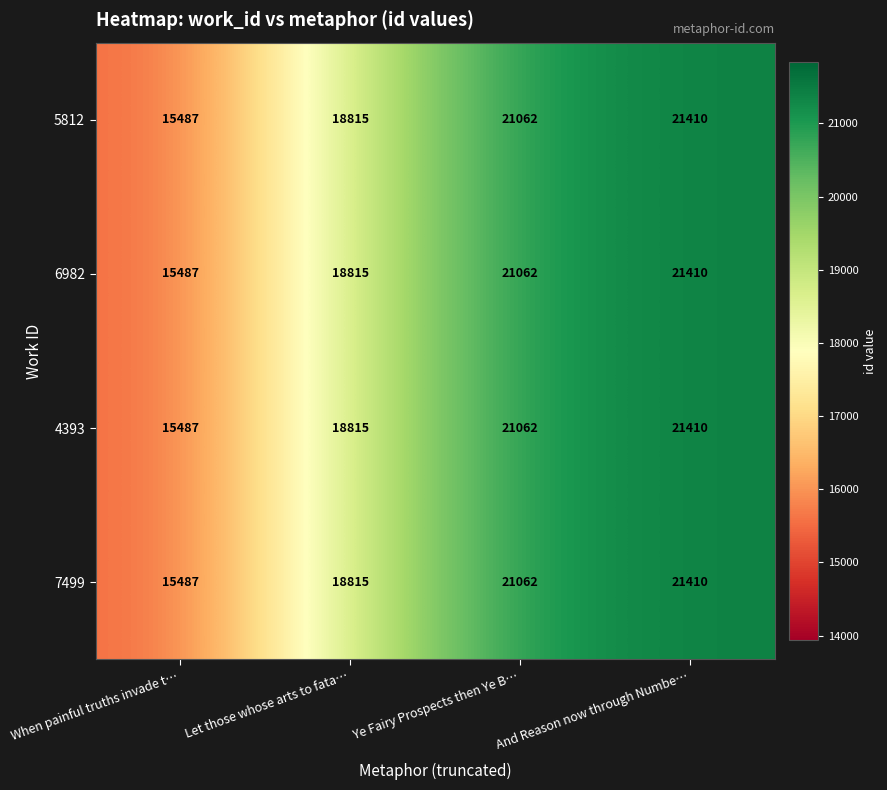

What is the average value of the 6982 series?

19194